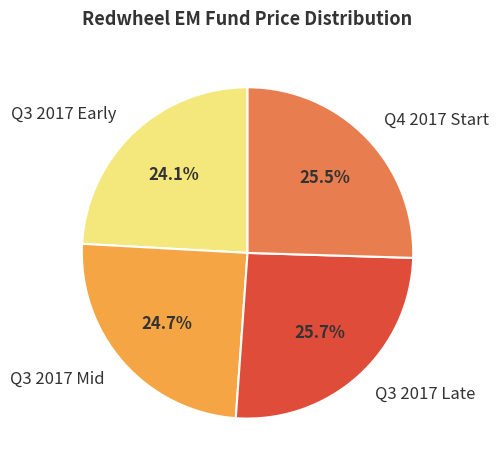

Combined, what portion of the pie is Q3 2017 Early and Q4 2017 Start?

49.6%